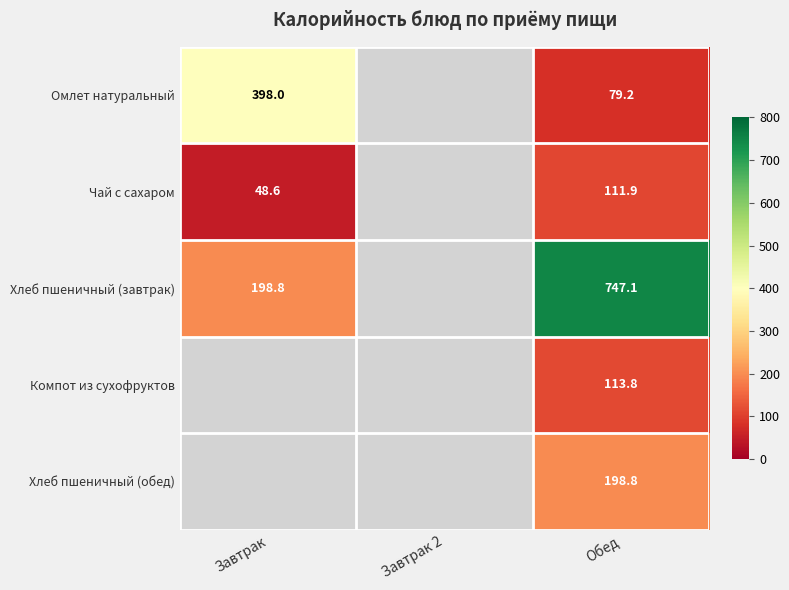

At how many categories does at least one series exceed 714?

1